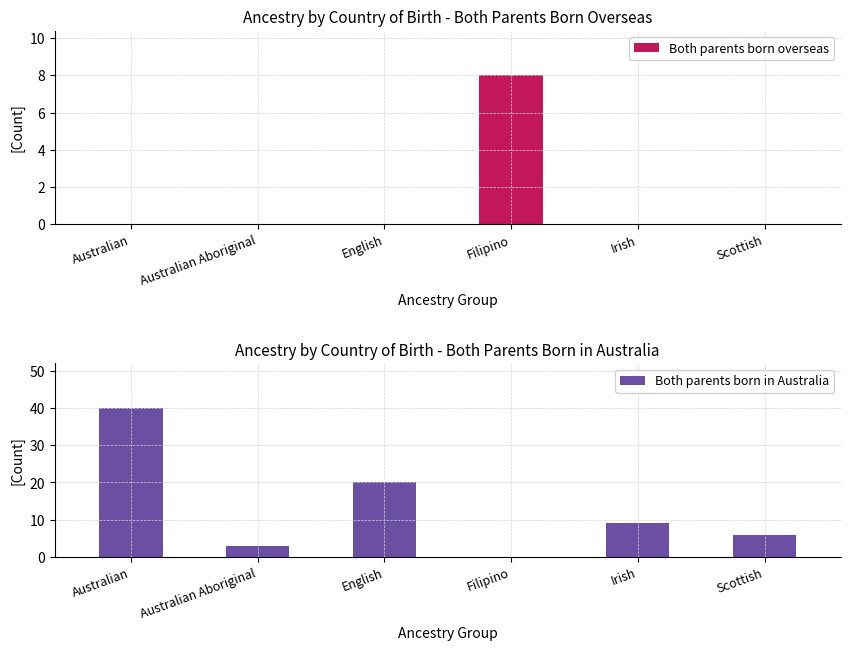

What is the total value across all series at Irish?

9